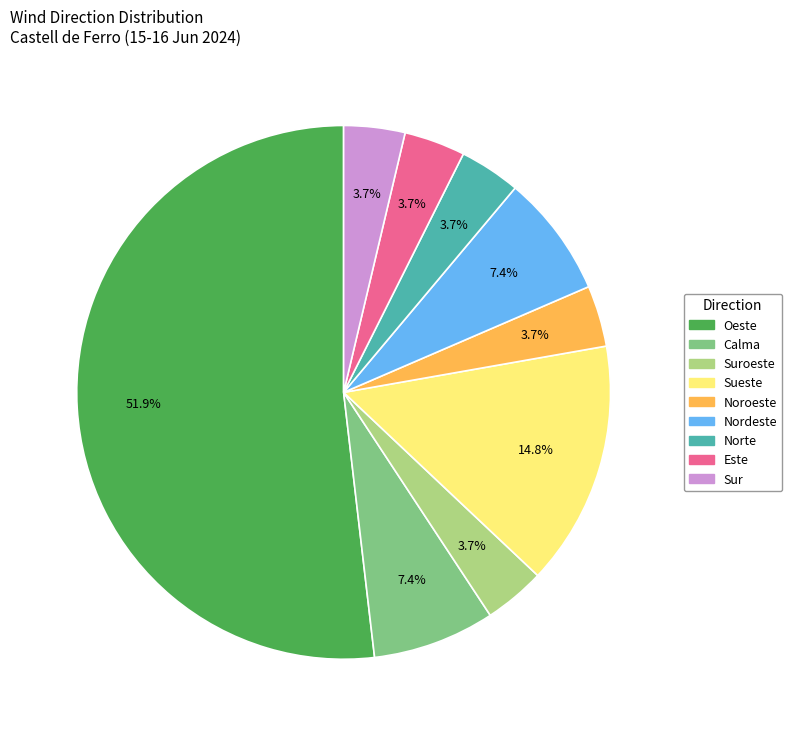

Is there any slice that represents more than half of the pie?

Yes